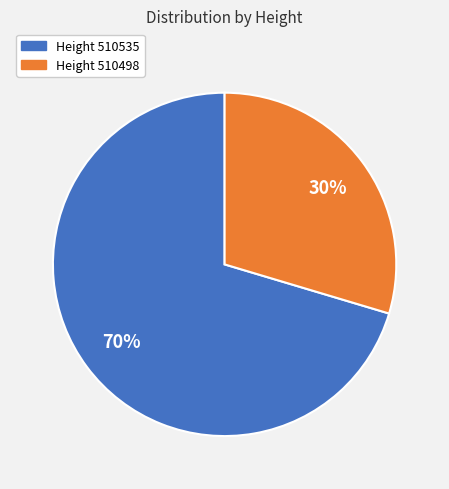

To the nearest percent, what is the average slice percentage?

50%